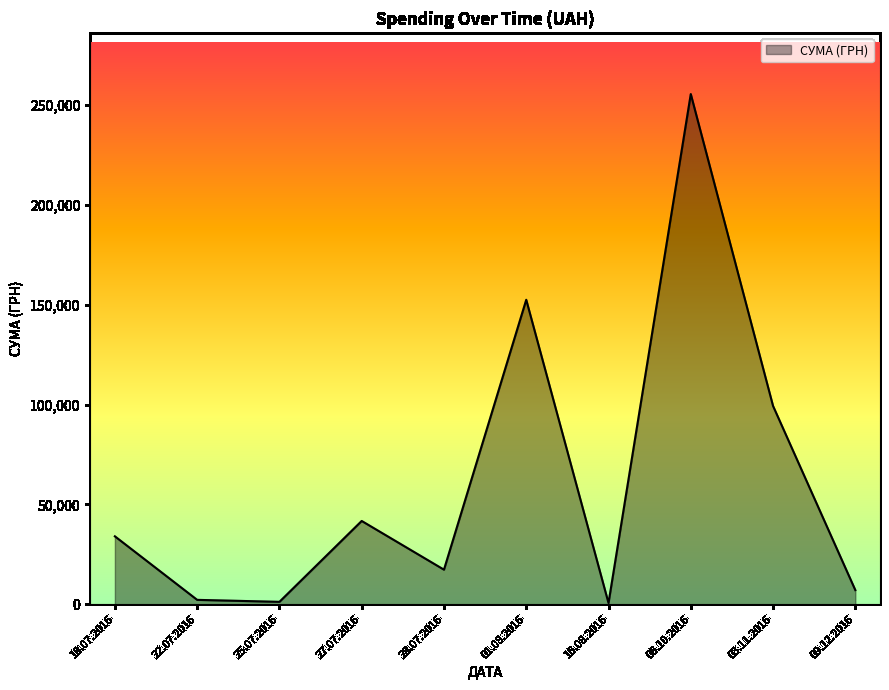

Is it true that the value at 27.07.2016 is 41709.0?

True